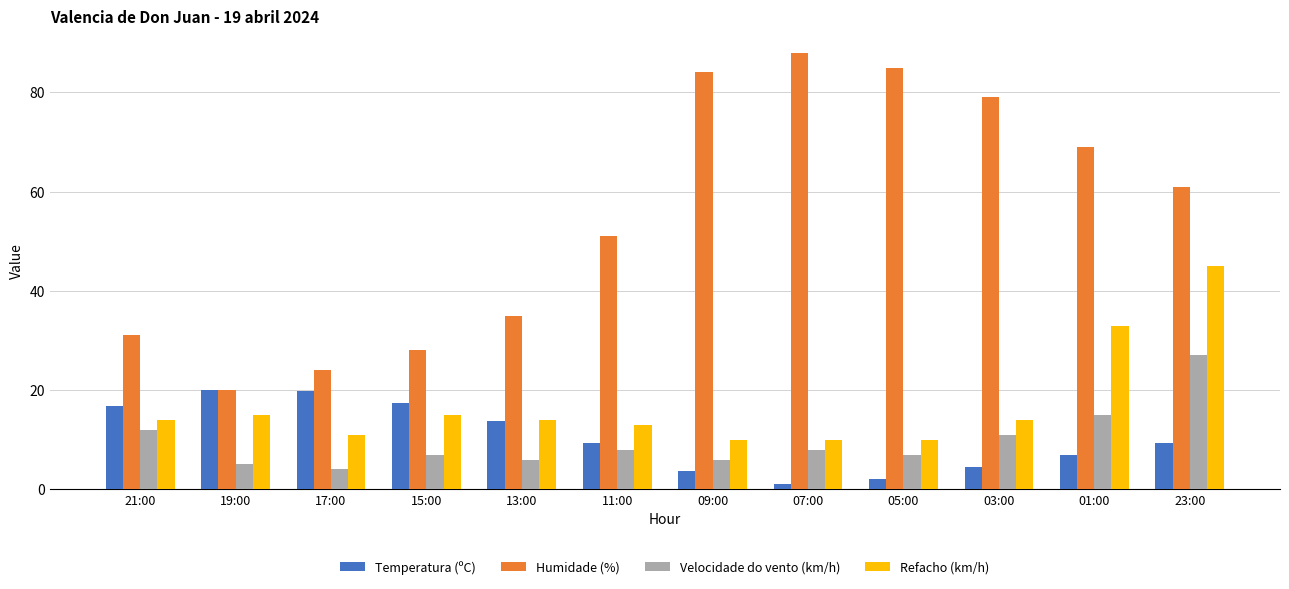

True or false: Velocidade do vento (km/h) has a value of 12.6 at 15:00.

False